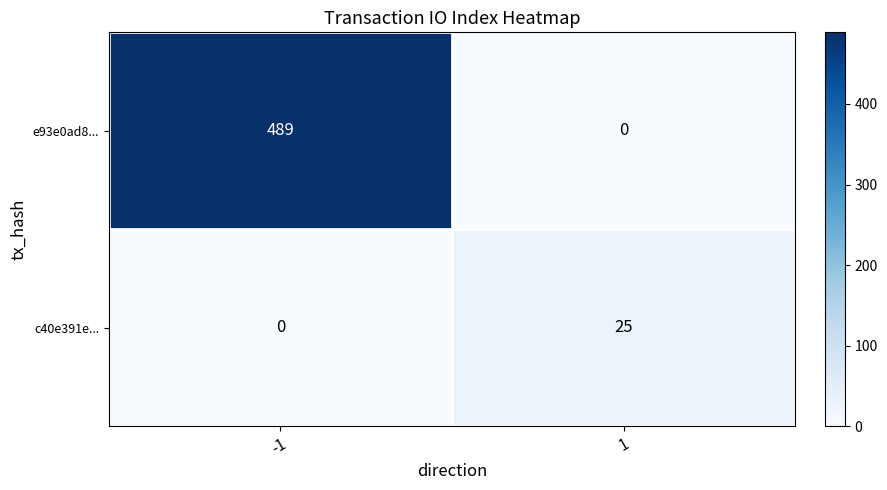

What is the sum of all e93e0ad8... values?

489